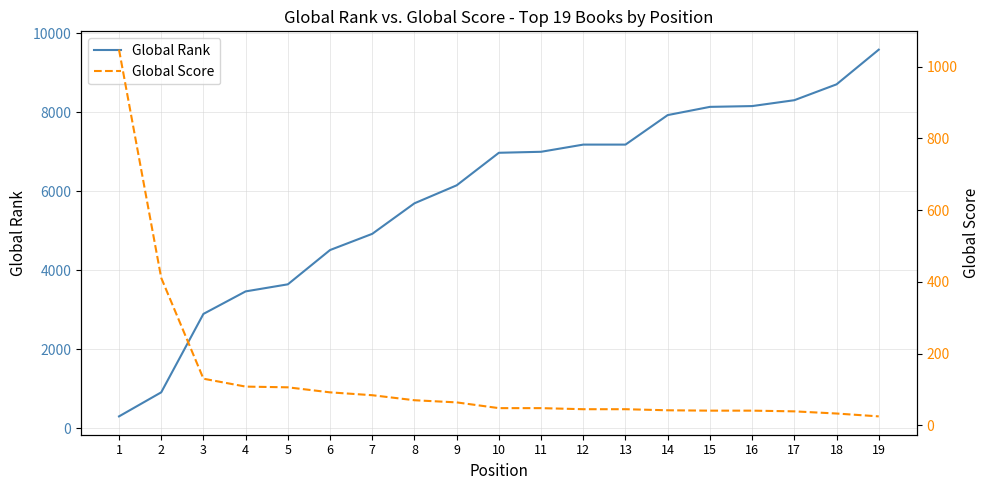

At how many categories does at least one series exceed 1133?

17